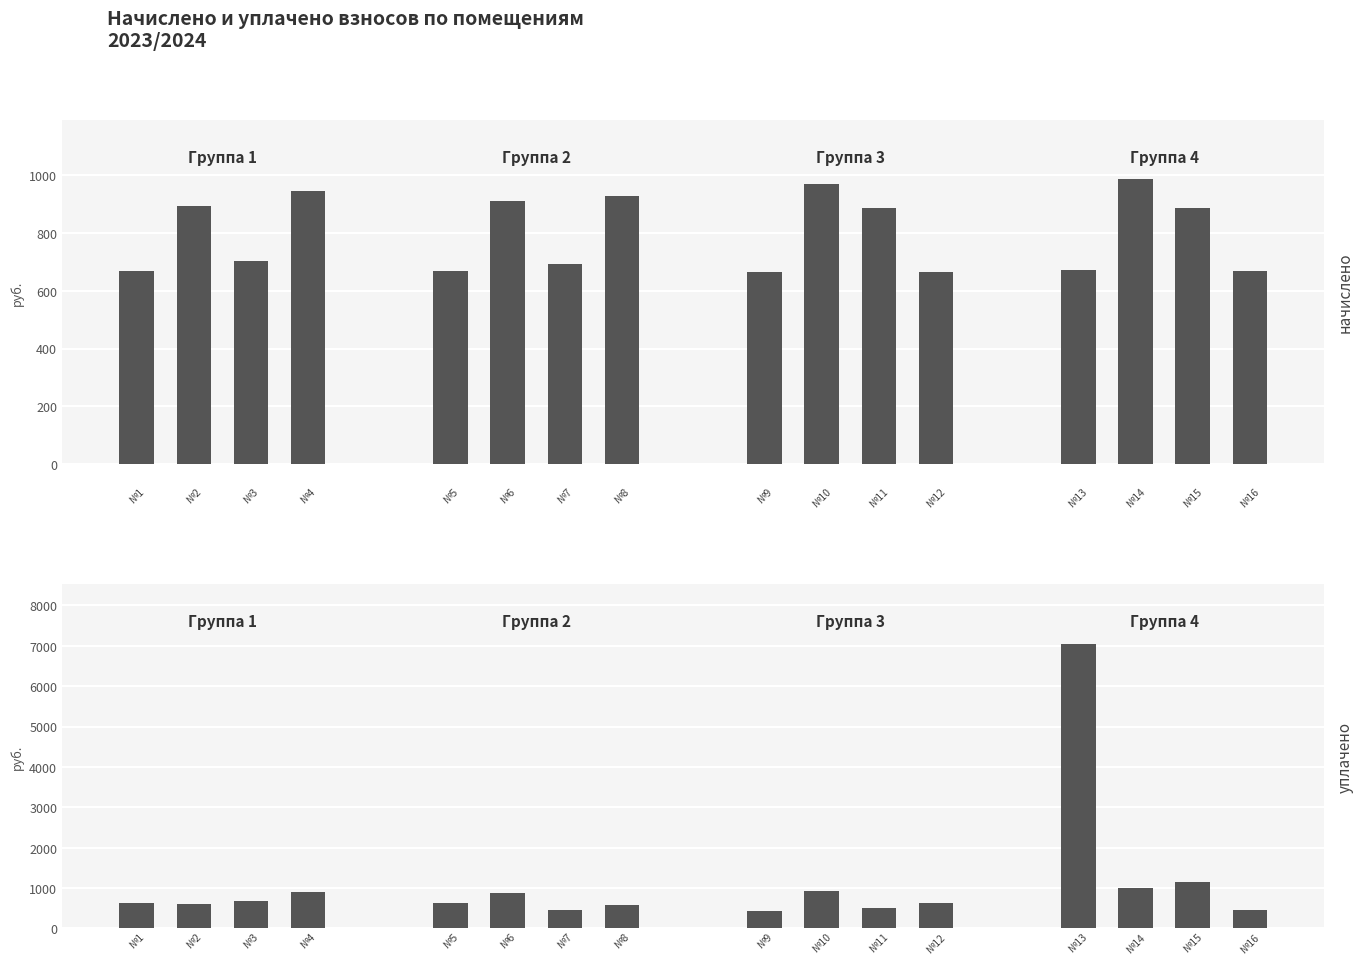

What is the highest value of the начислено series?

986.2